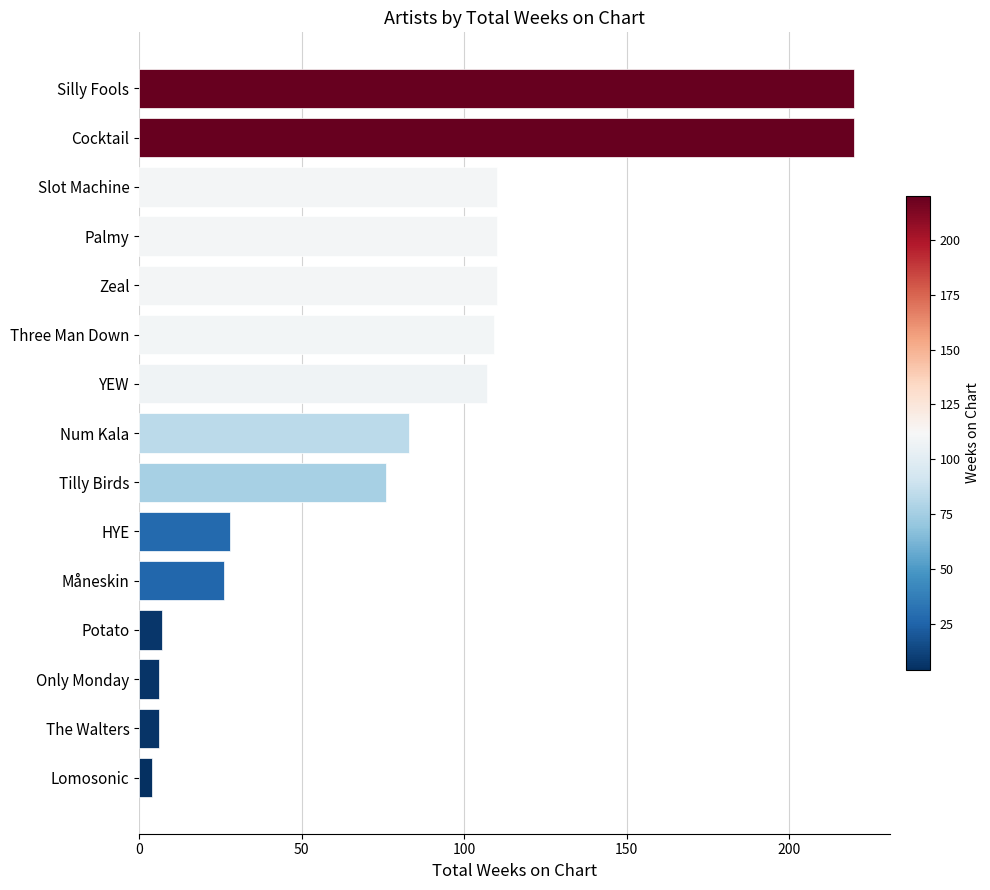

What is the label of the 2nd bar from the bottom?

The Walters